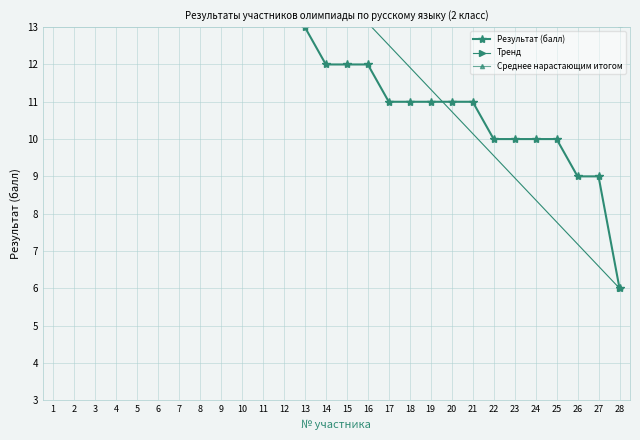

What is the ratio of the value at 21 to the value at 15?

0.9